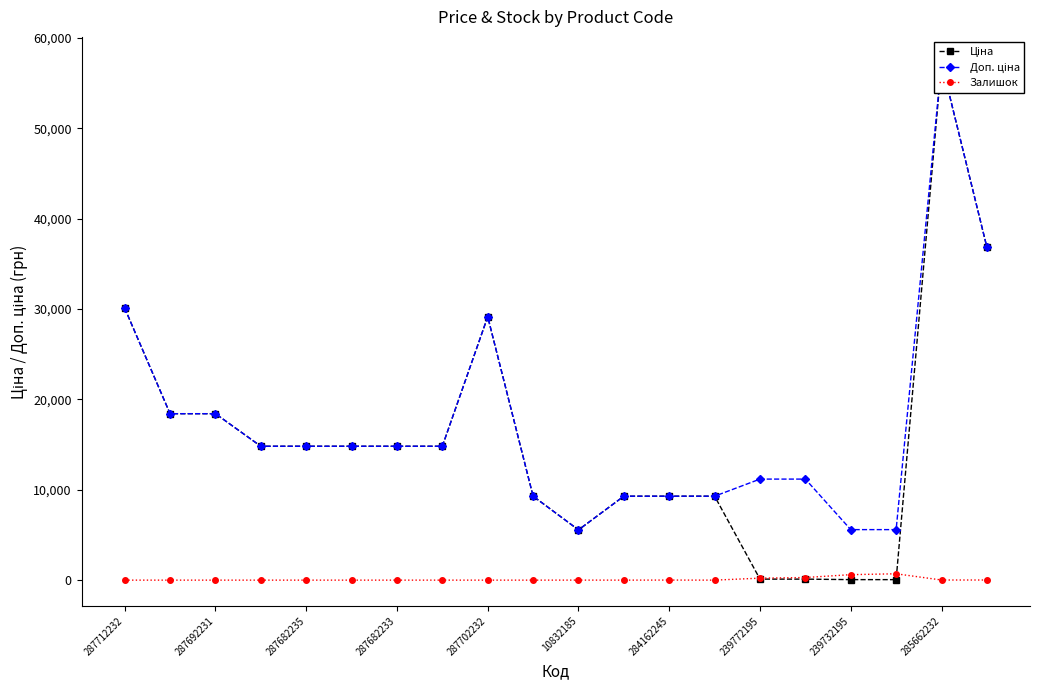

True or false: Ціна and Доп. ціна cross at least once.

False